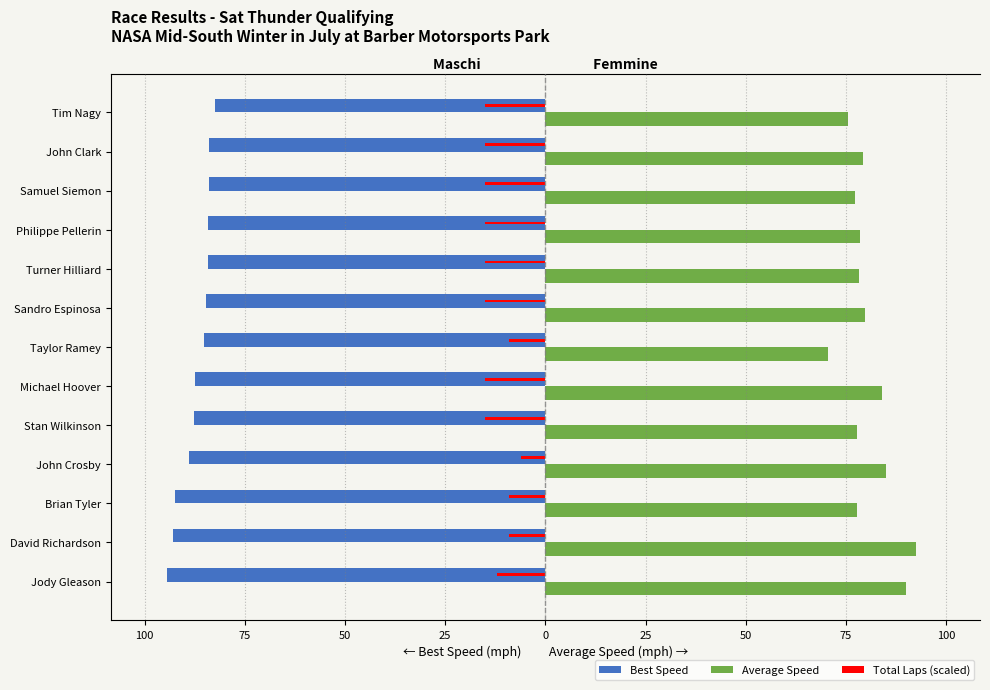

What is the sum of all Average Speed values?

1046.2